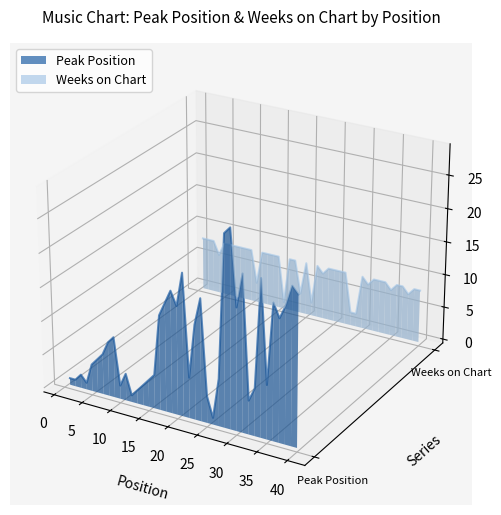

Rank the series by their average value, from lowest to highest.

Peak Position, Weeks on Chart